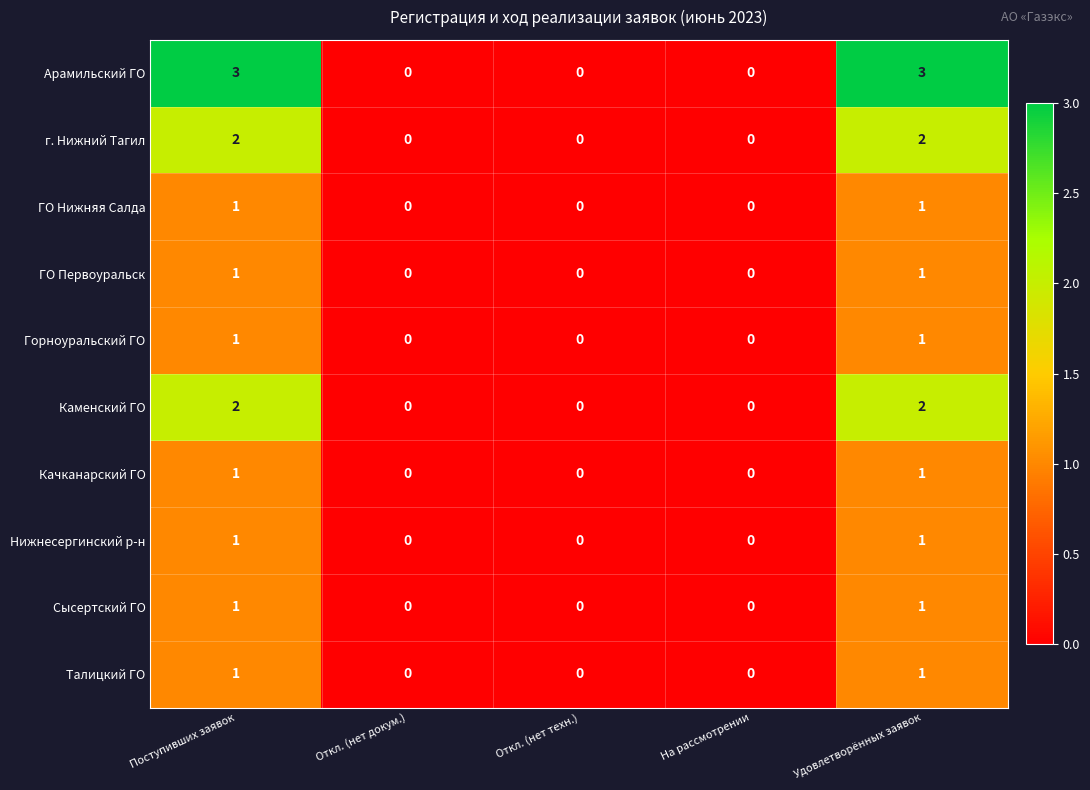

Count the Талицкий ГО values in the range 0 to 1.

5